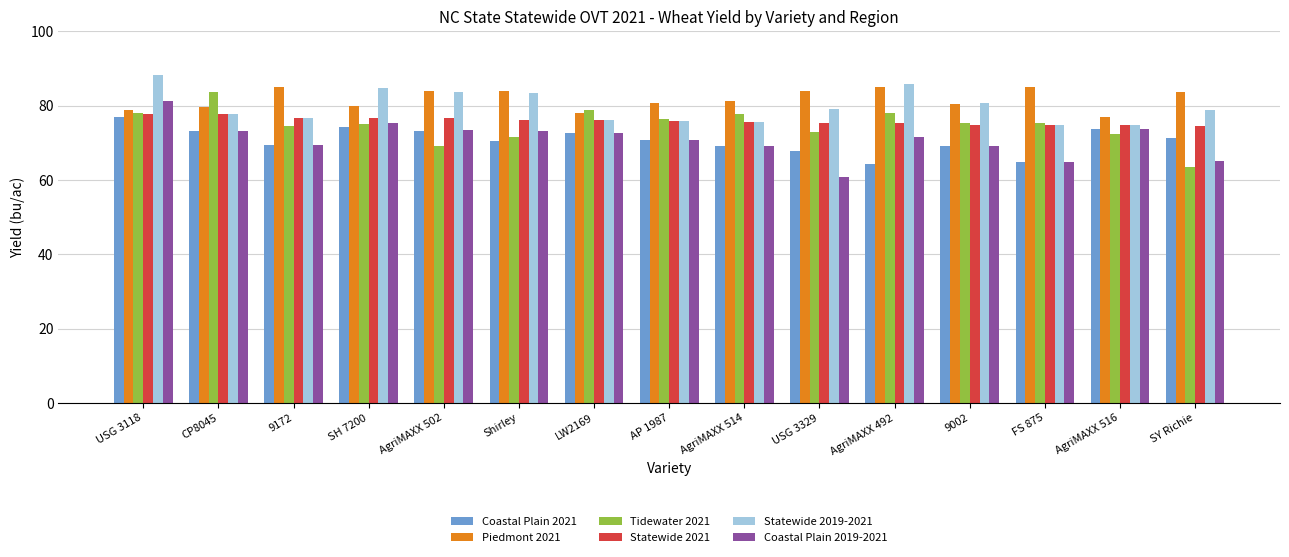

What is the sum of the Statewide 2021 values at USG 3118 and 9002?

152.7